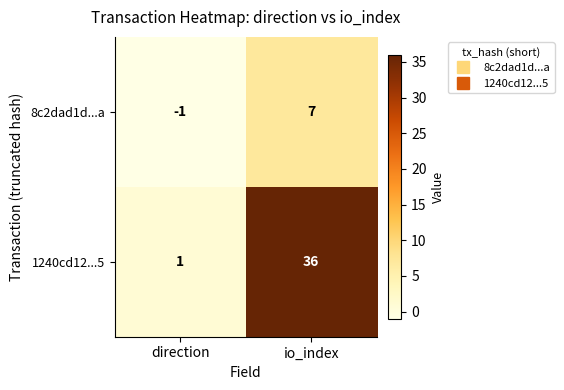

What is the difference between the highest and lowest values at direction?

2